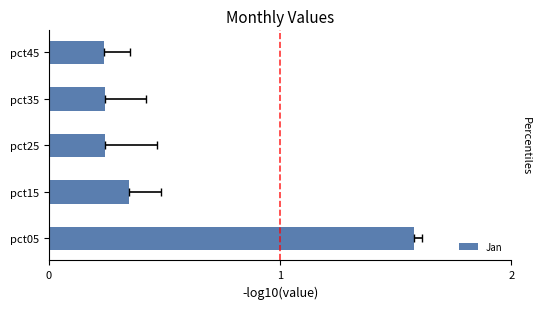

Rank the categories by value from lowest to highest.

pct45, pct25, pct35, pct15, pct05